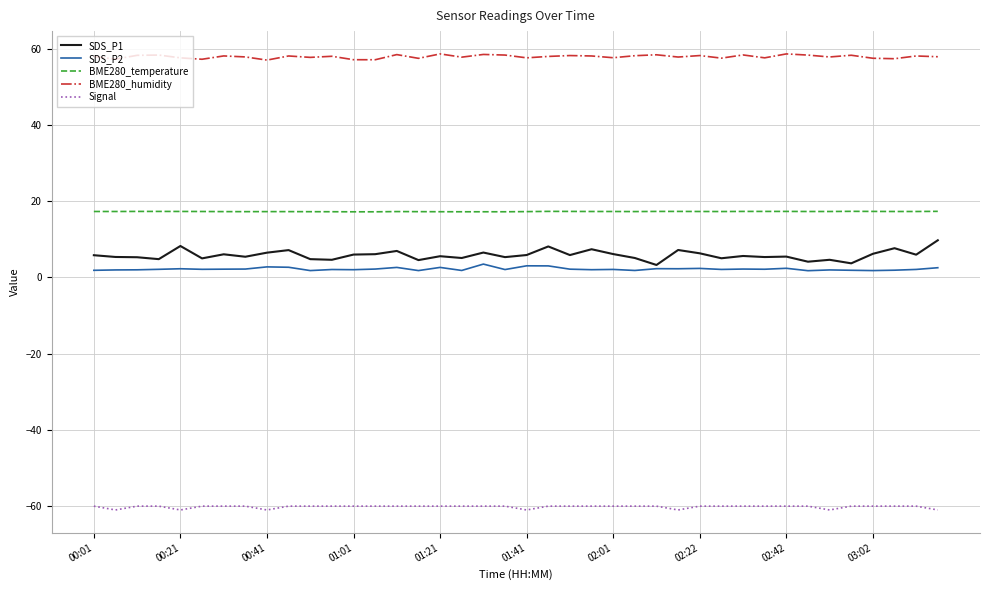

Rank the series by their maximum value, from highest to lowest.

BME280_humidity, BME280_temperature, SDS_P1, SDS_P2, Signal